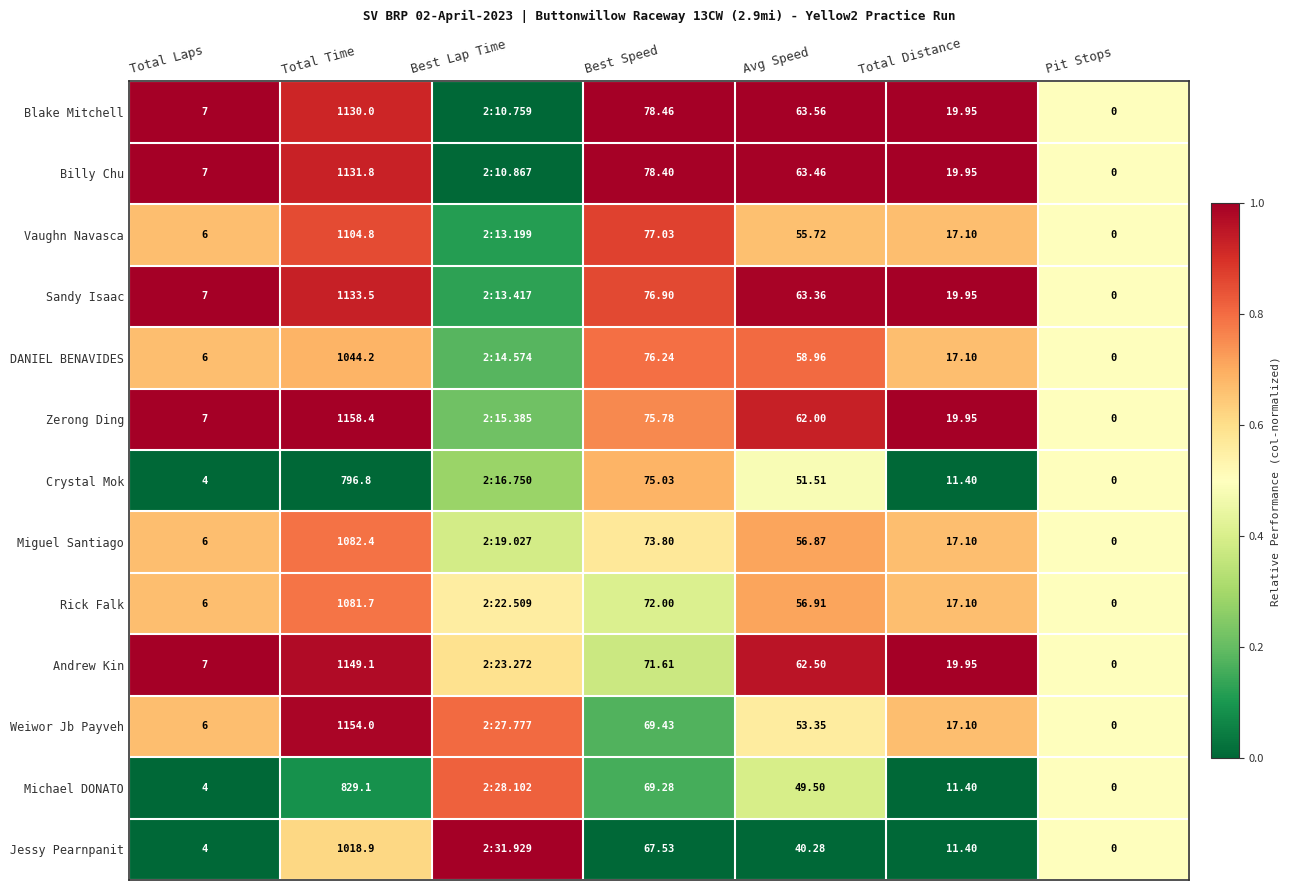

Is the value of Crystal Mok at Total Distance greater than the value of Billy Chu at Best Speed?

No